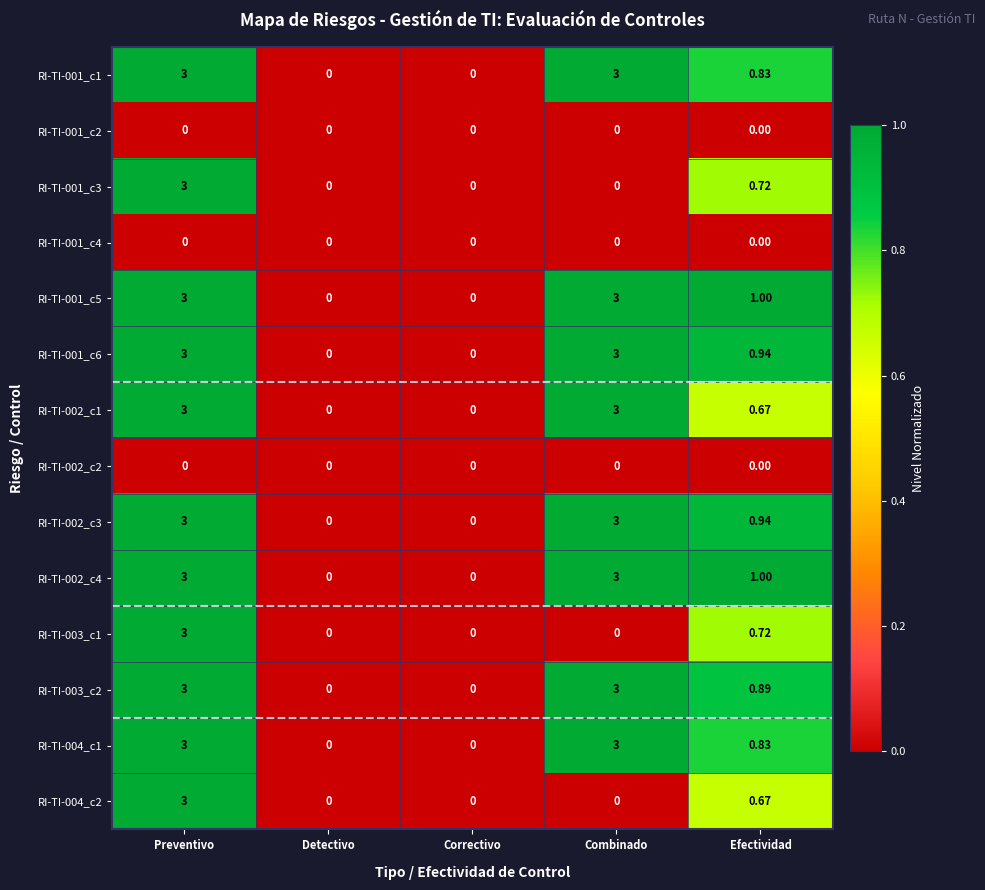

Where is RI-TI-002_c4 nearest to the value 1?

Efectividad